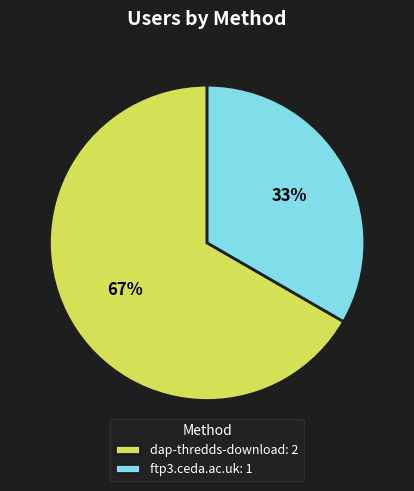

How many slices are in this pie chart?

2